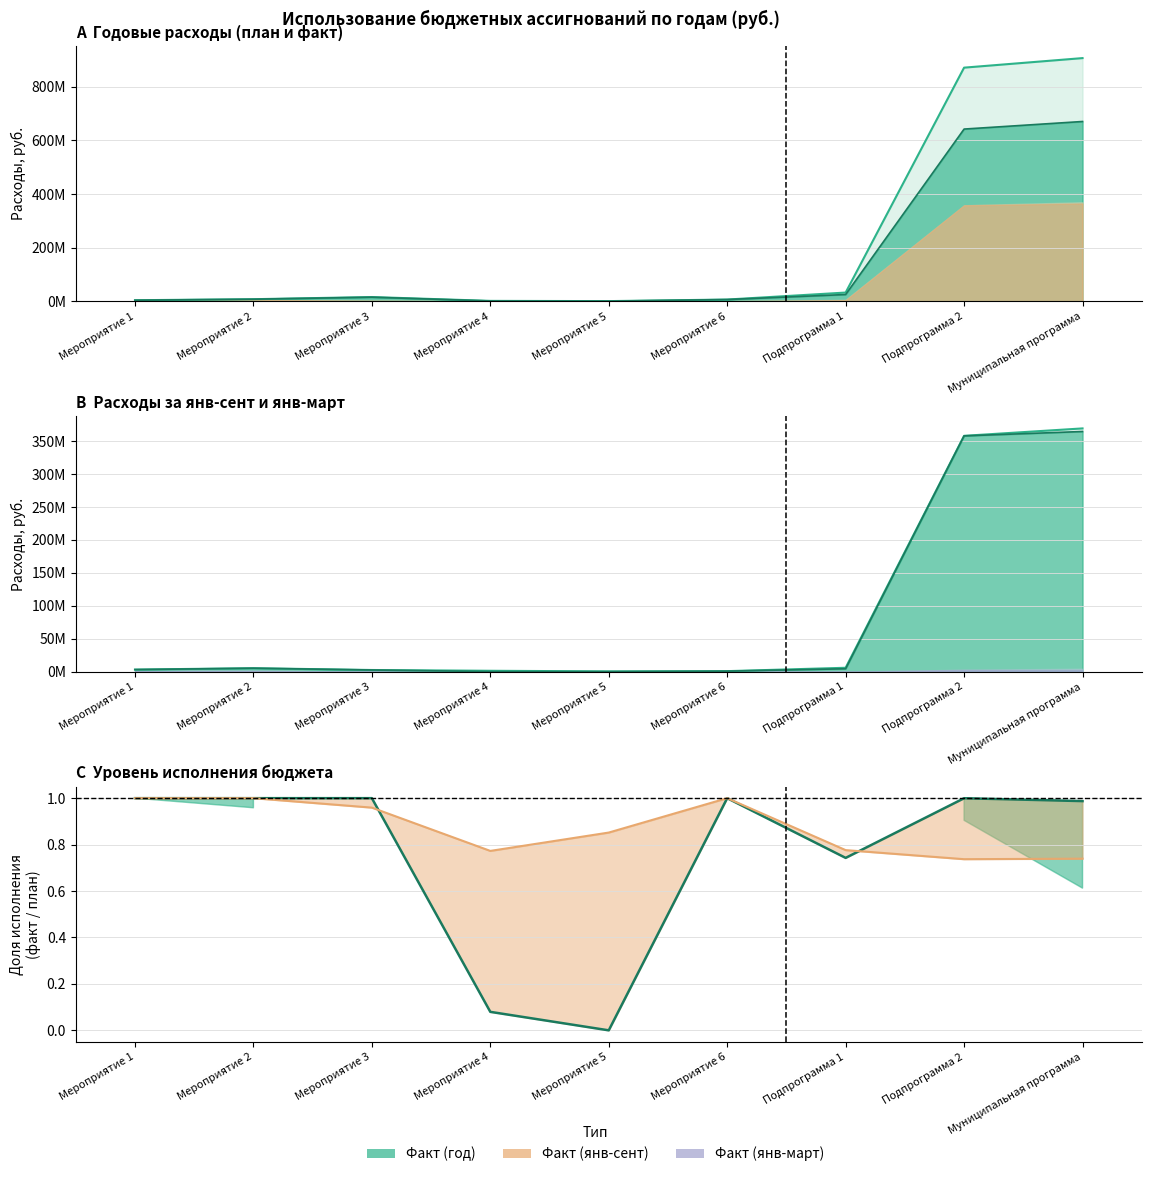

What is the difference between the highest and lowest values at Мероприятие 6?

5900000.0